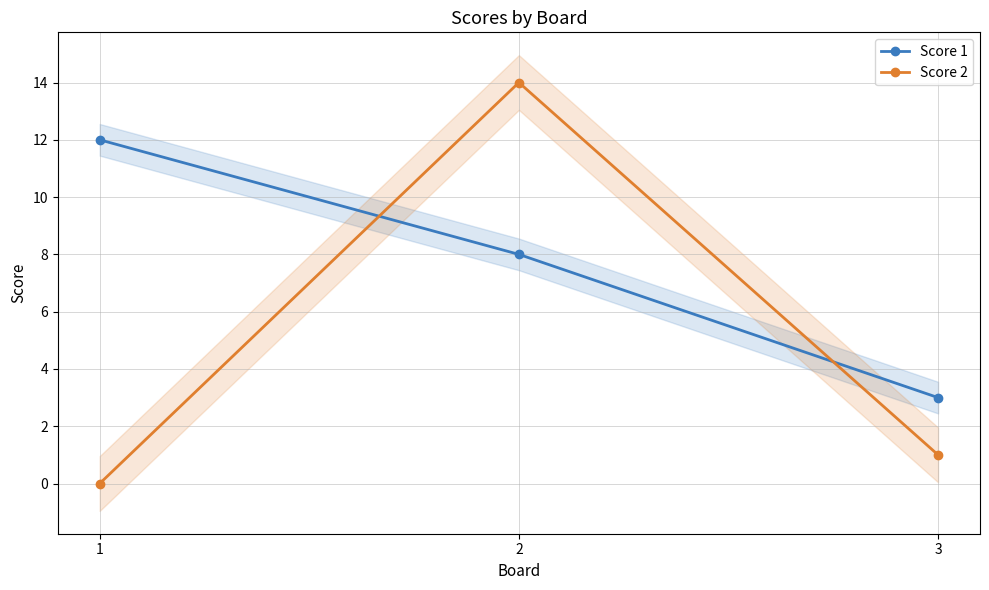

The Score 1 series shows 4 at 1. True or false?

False